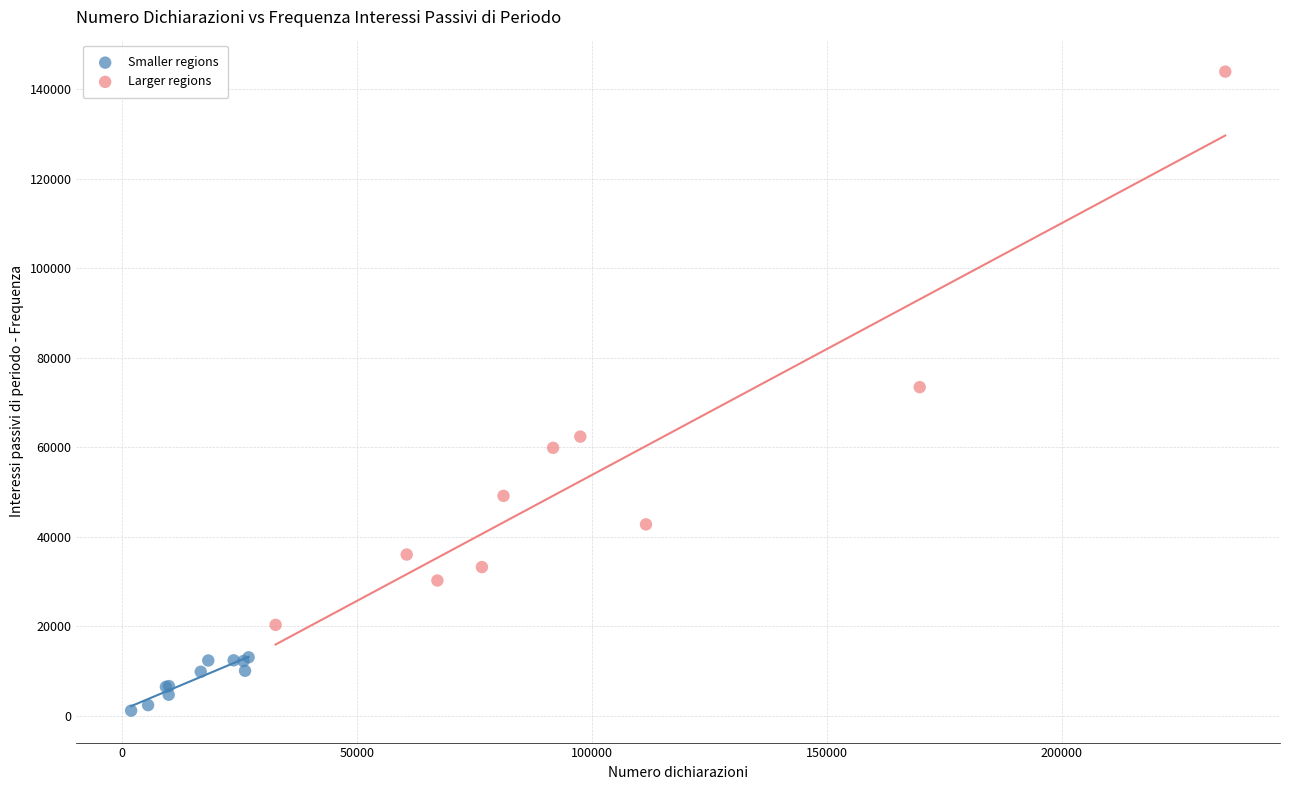

Which series has the widest spread of Y values?

Larger regions